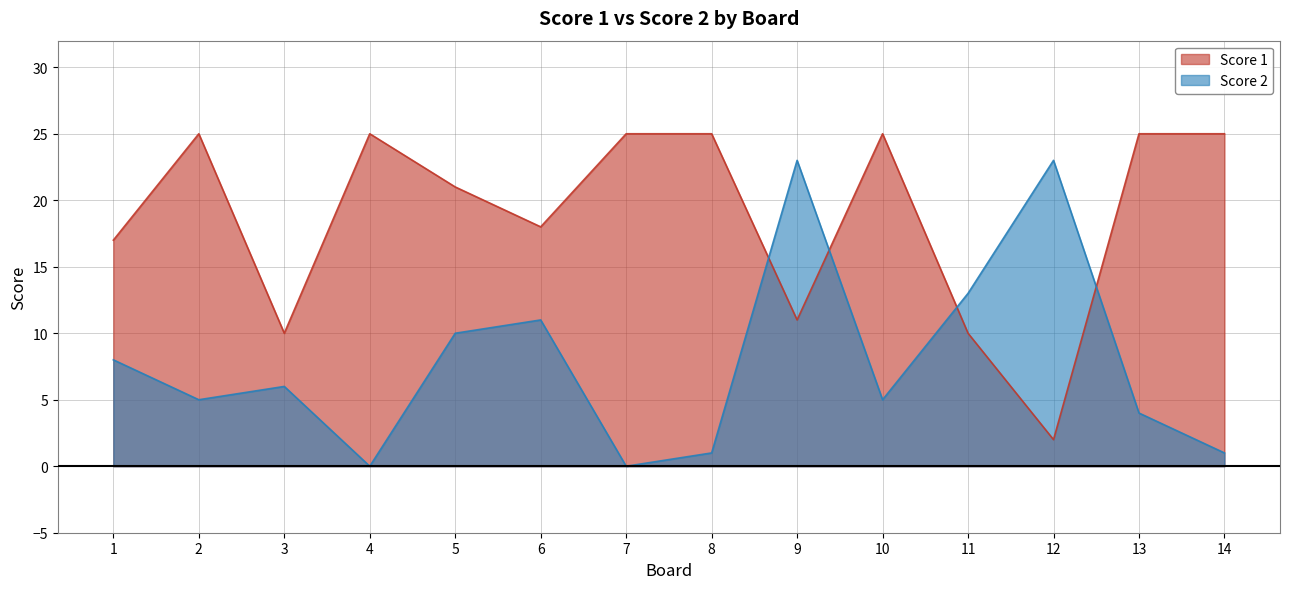

At which label does Score 2 reach its minimum?

4